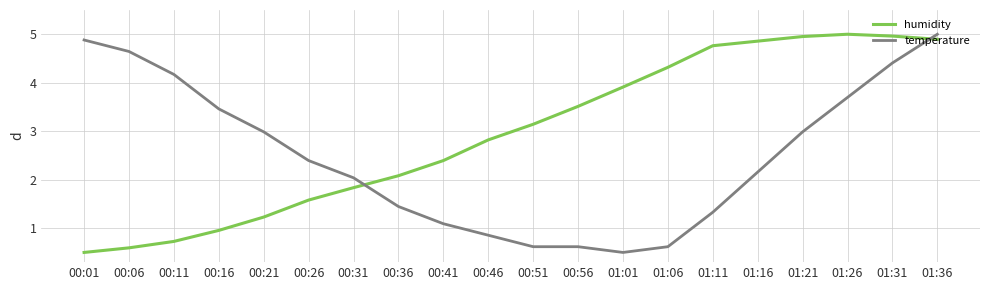

What is the difference between the highest and lowest values at 01:26?

1.3